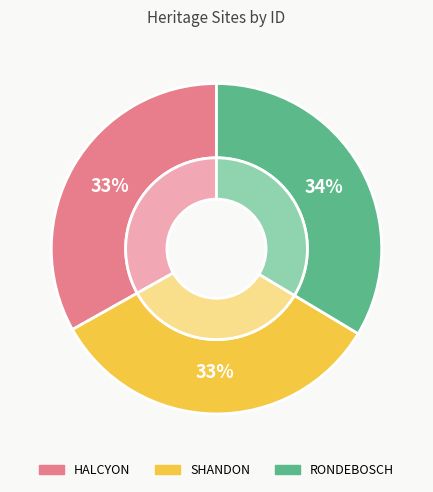

Which category has the biggest portion of the pie?

RONDEBOSCH